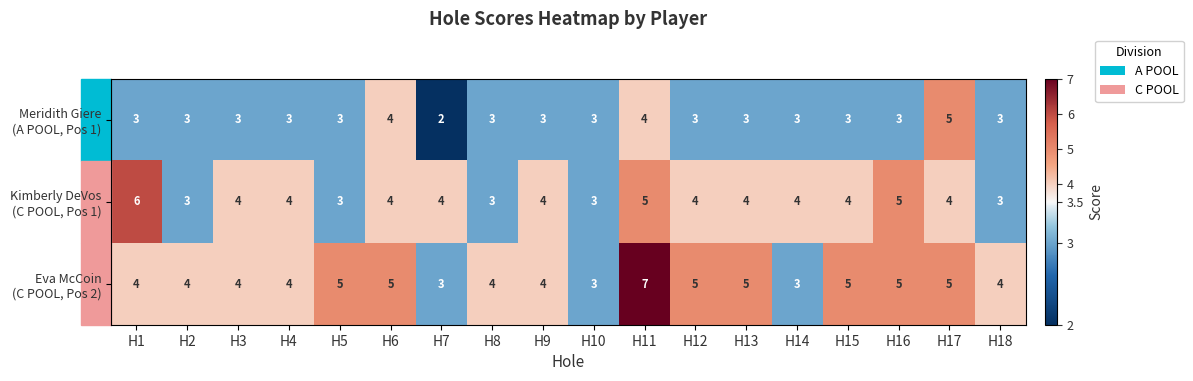

Which category has the highest value across all series?

H11